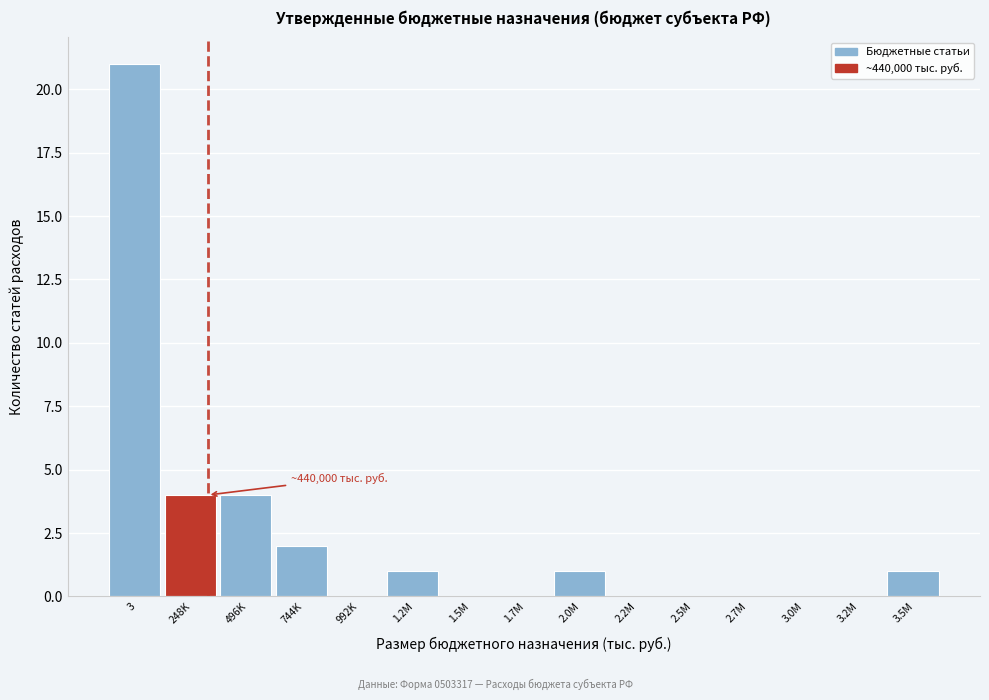

Reading left to right, extract all data points from this chart.

3=21	248K=4	496K=4	744K=2	992K=0	1.2M=1	1.5M=0	1.7M=0	2.0M=1	2.2M=0	2.5M=0	2.7M=0	3.0M=0	3.2M=0	3.5M=1